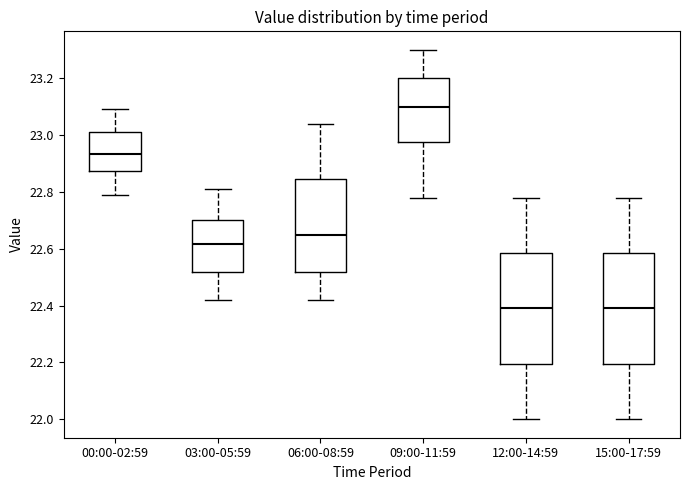

Where does the median line of the box for 06:00-08:59 sit on the y-axis? The values are not printed on the chart, so give them approximately, as read against the axis.

22.66